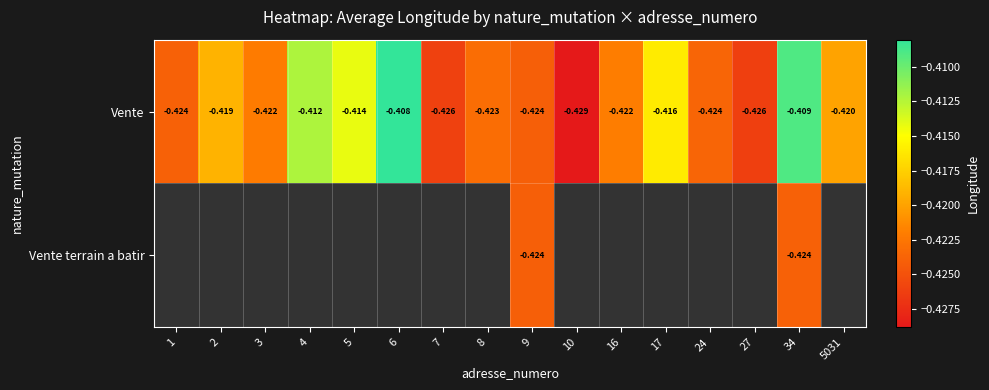

At which category is the sum across all series the highest?

34